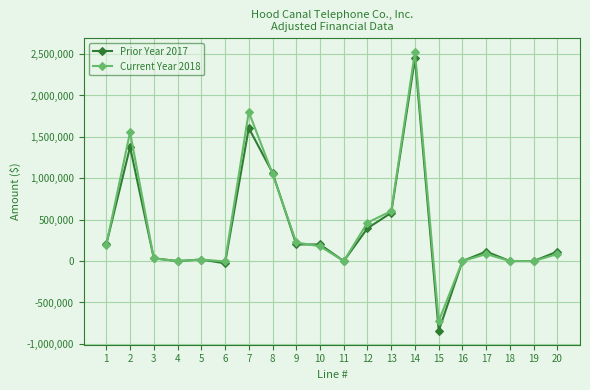

What is the average value of the Current Year 2018 series?

404984